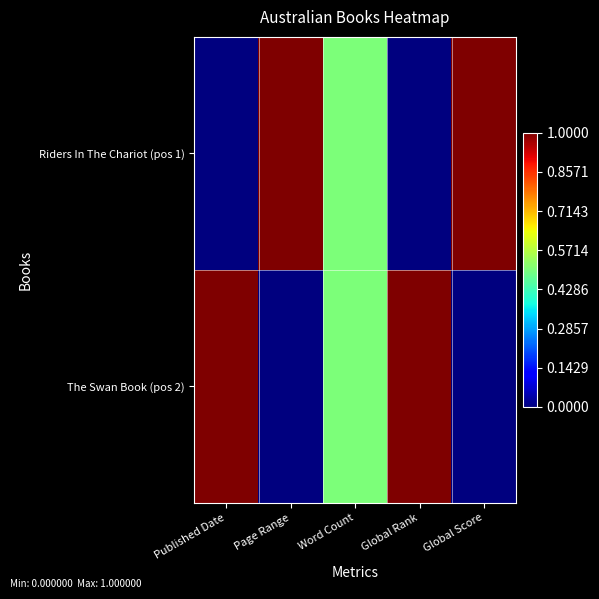

At how many categories does at least one series exceed 0?

5